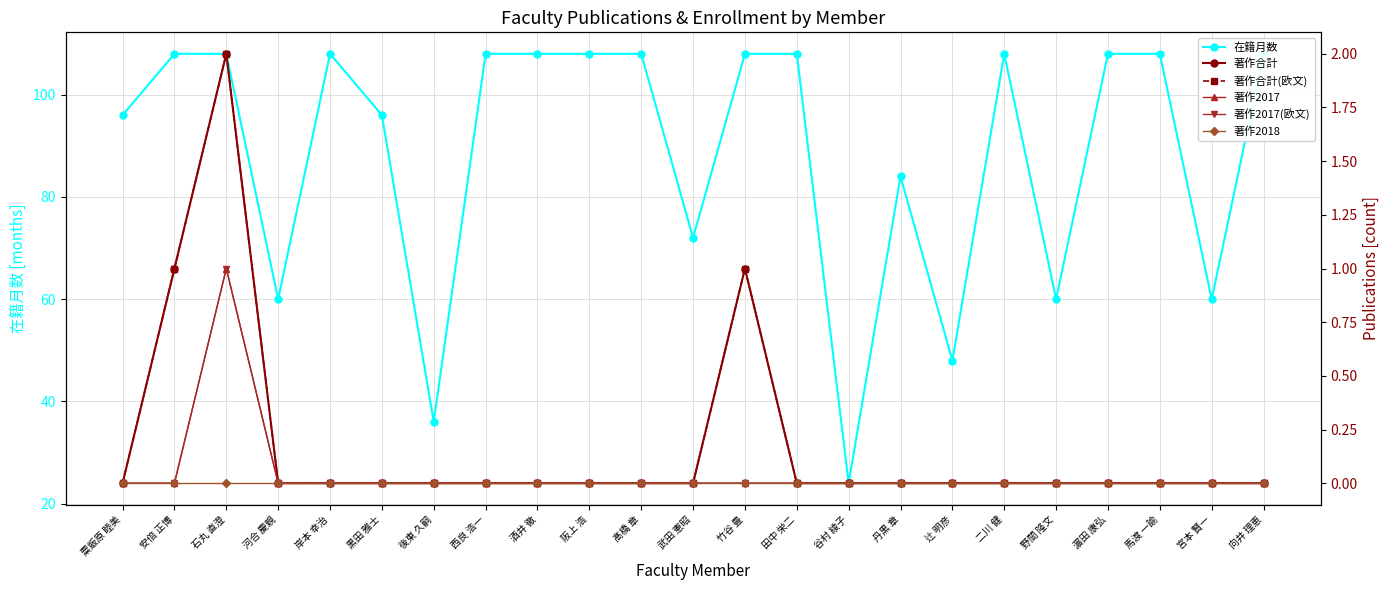

What is the label of the 10th point from the left?

阪上 浩